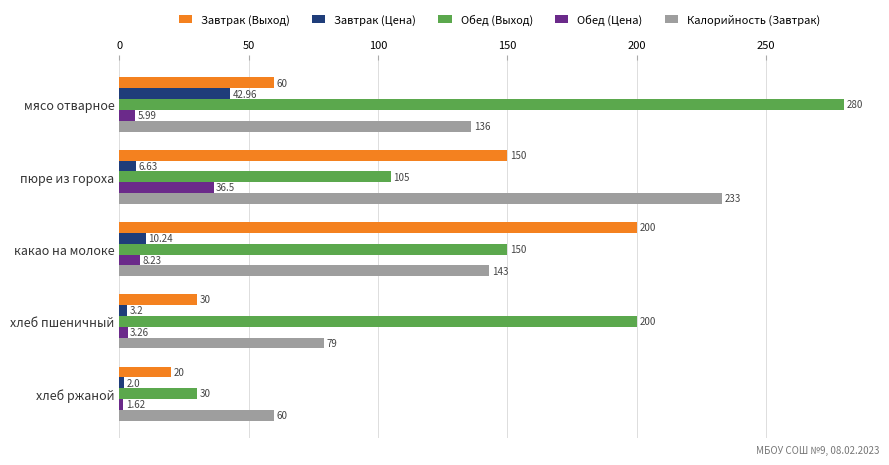

Which series has the largest range (max minus min)?

Обед (Выход)